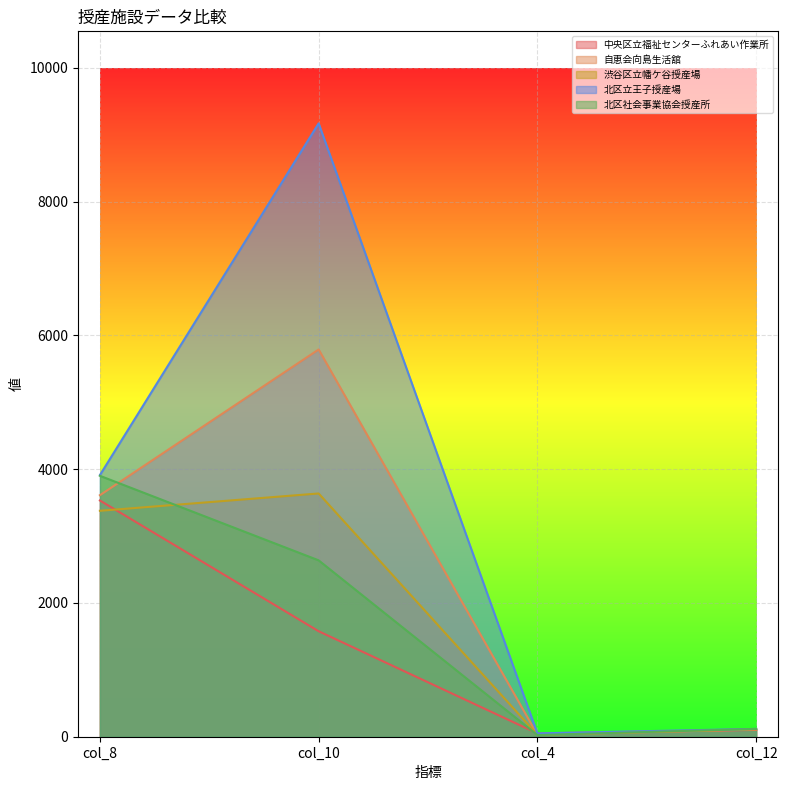

What are all the series names shown in the legend?

中央区立福祉センターふれあい作業所, 自恵会向島生活舘, 渋谷区立幡ケ谷授産場, 北区立王子授産場, 北区社会事業協会授産所